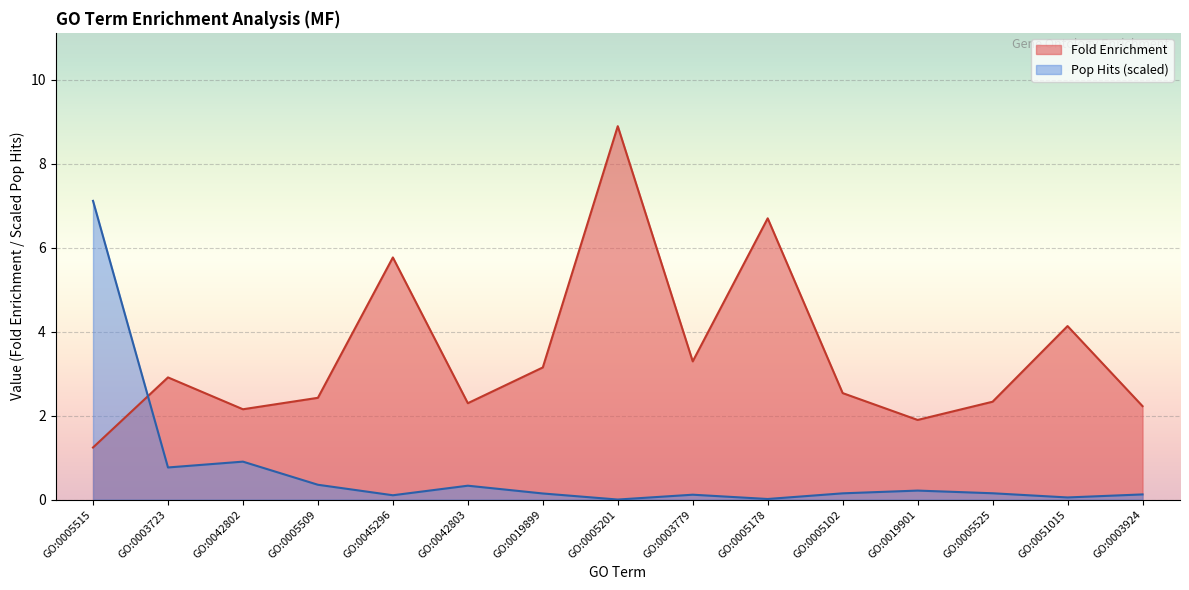

The Fold Enrichment series shows 1.9 at GO:0019901. True or false?

True